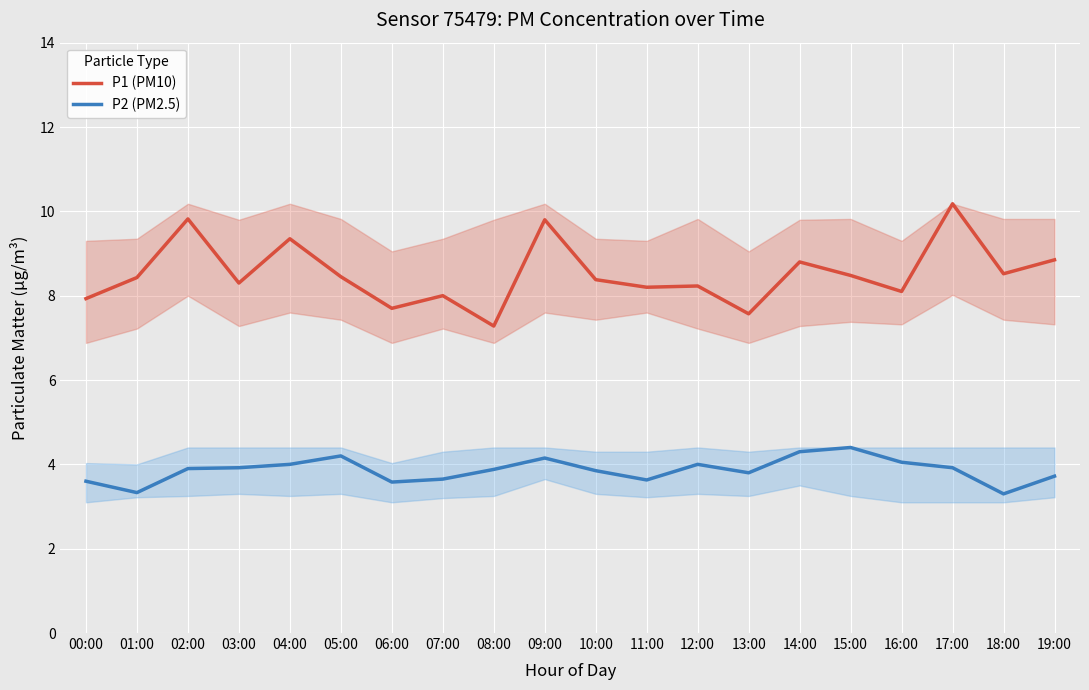

What are all the series names shown in the legend?

P1 (PM10), P2 (PM2.5)